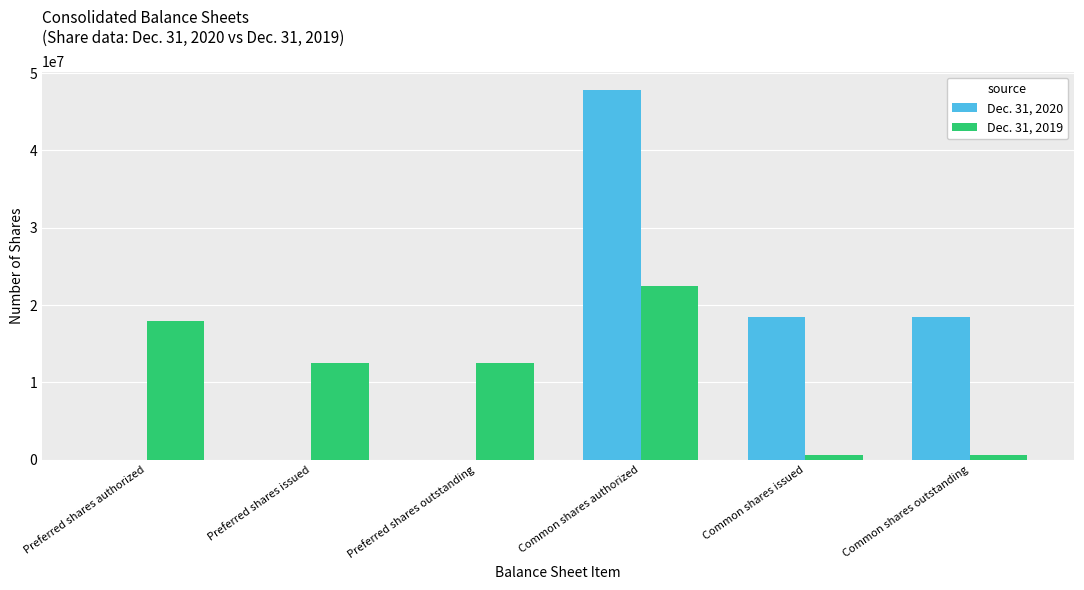

Which label corresponds to the largest value in the chart?

Common shares authorized